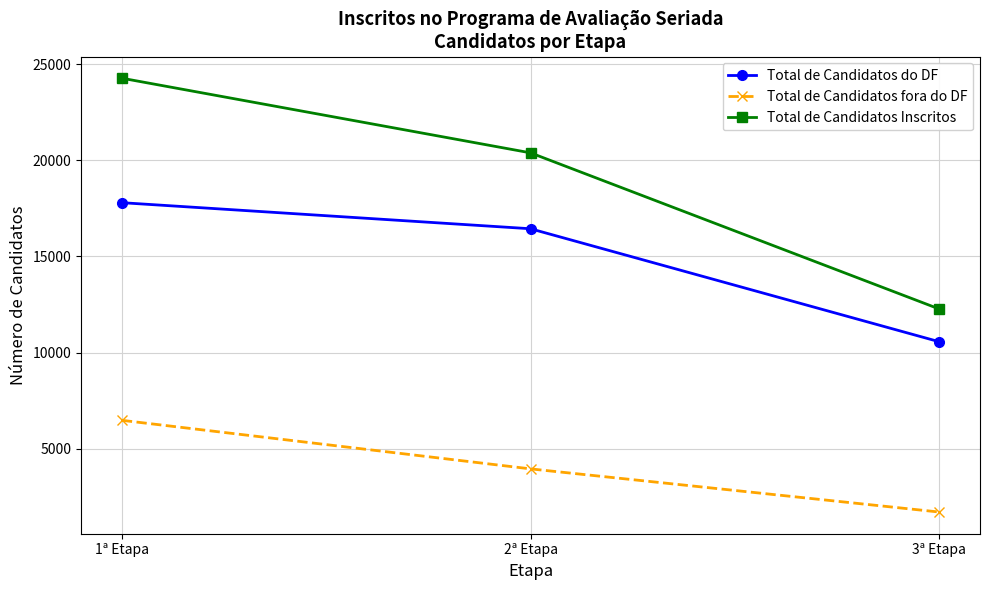

Rank the series by their average value, from lowest to highest.

Total de Candidatos fora do DF, Total de Candidatos do DF, Total de Candidatos Inscritos